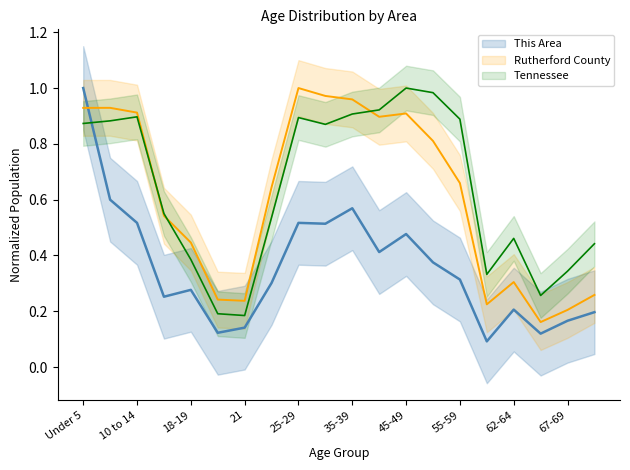

What is the difference between the maximum and minimum values in the Rutherford County series?

0.8